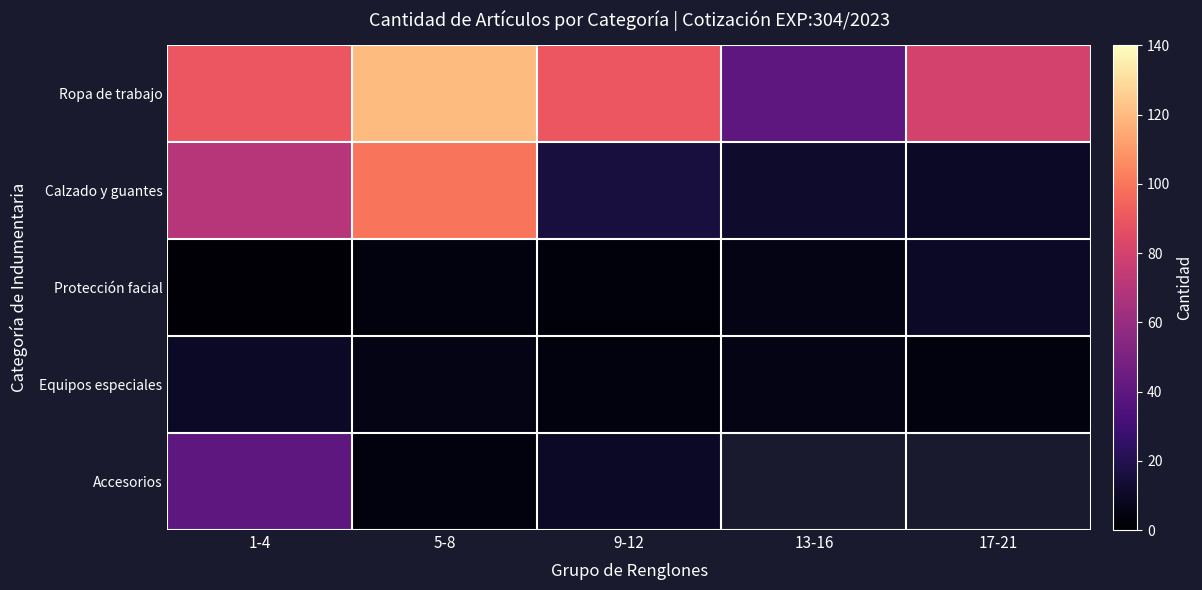

What is the sum of the Equipos especiales values at 17-21 and 1-4?

14.0